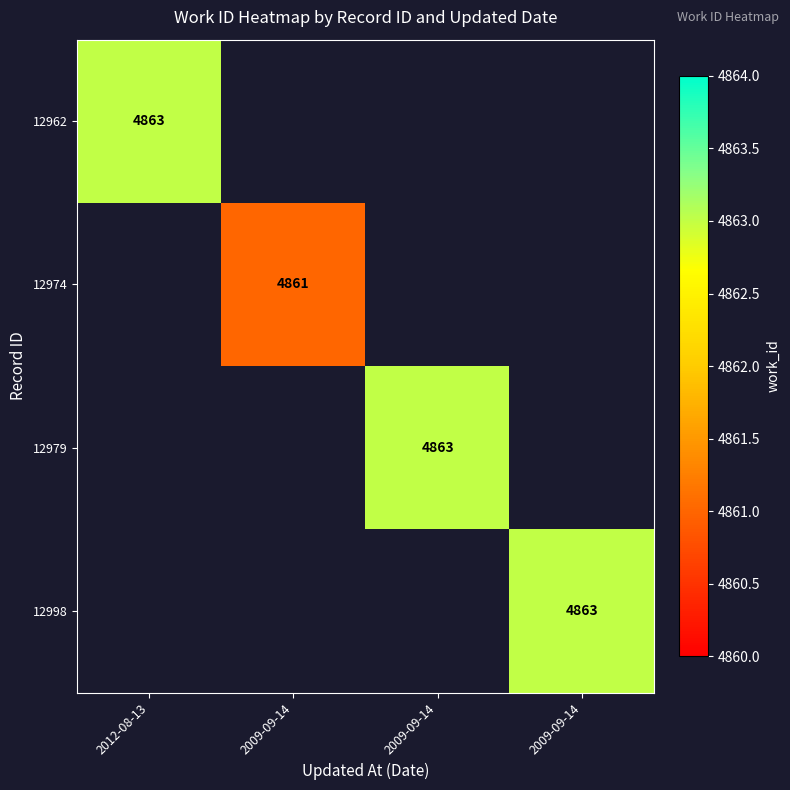

Which series has the widest spread of values?

12962